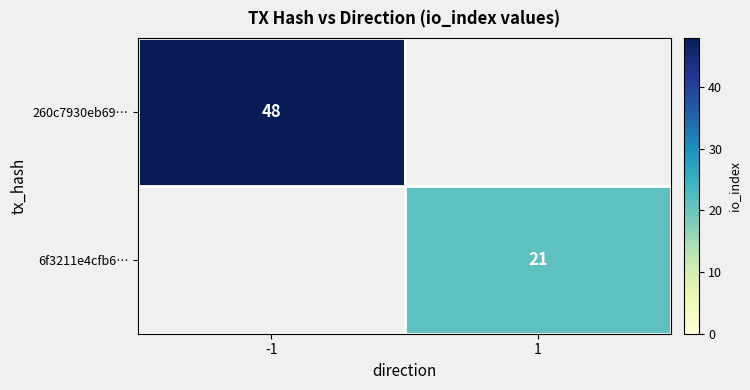

The value of 6f3211e4cfb6… at 1 is 21. True or false?

True